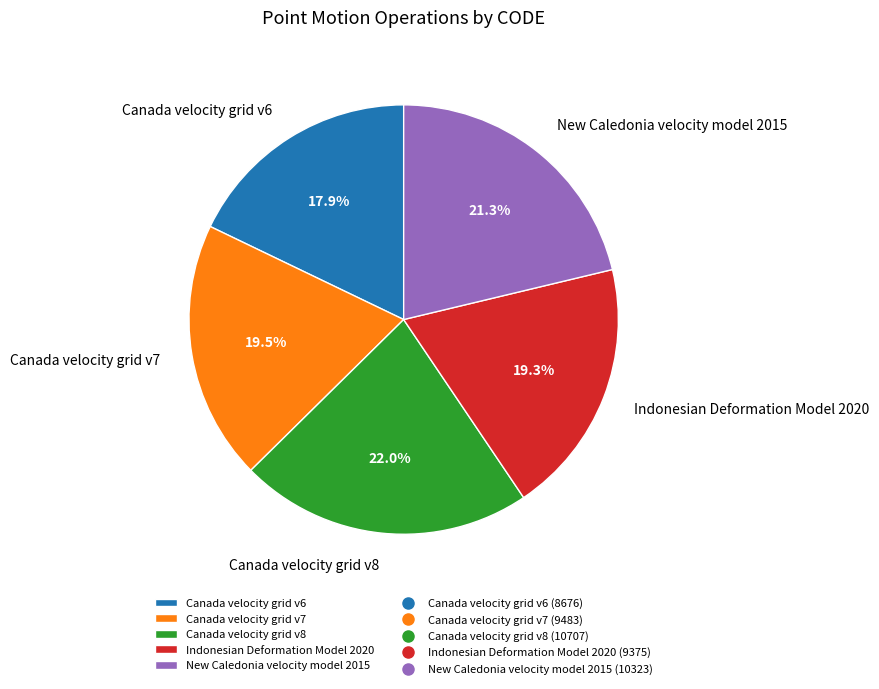

Does Canada velocity grid v7 account for over 50% of the chart?

No